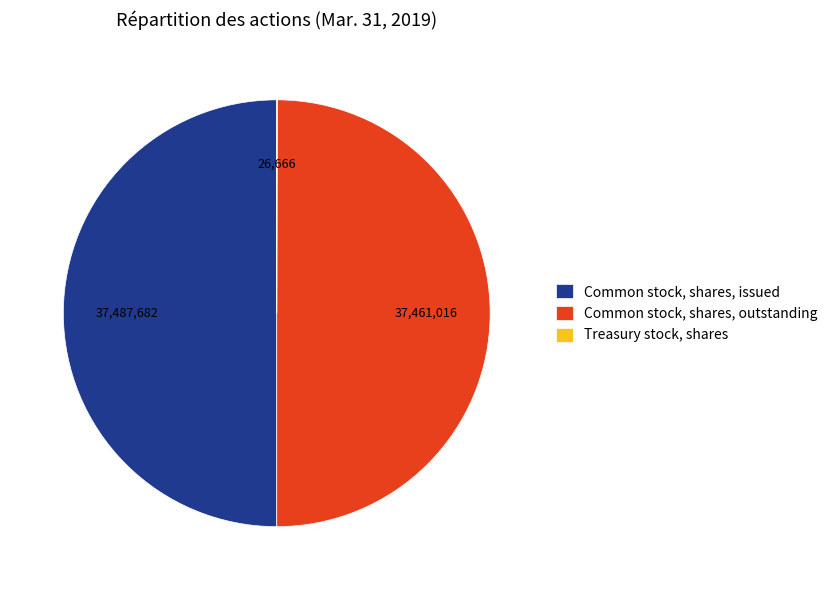

Is it true that Common stock, shares, outstanding is 58% of the pie?

False